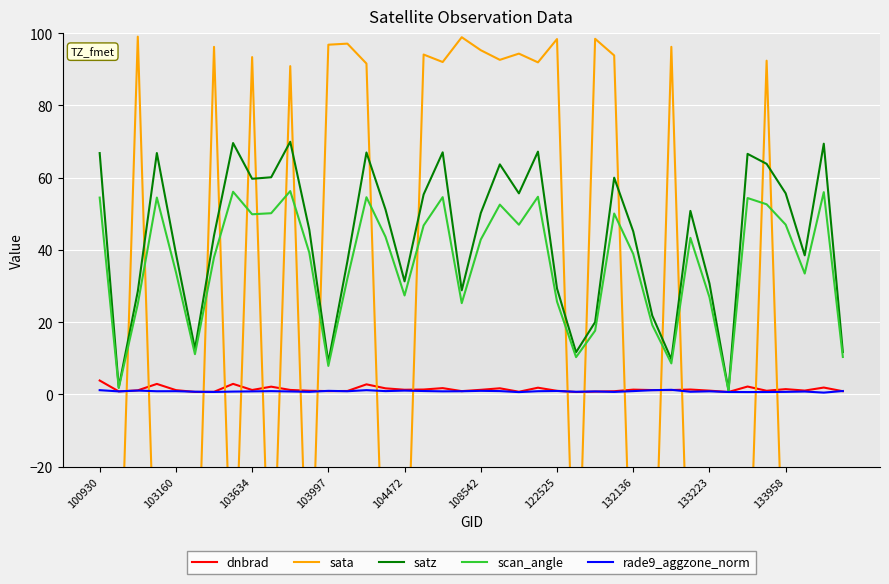

True or false: rade9_aggzone_norm and satz cross at least once.

False